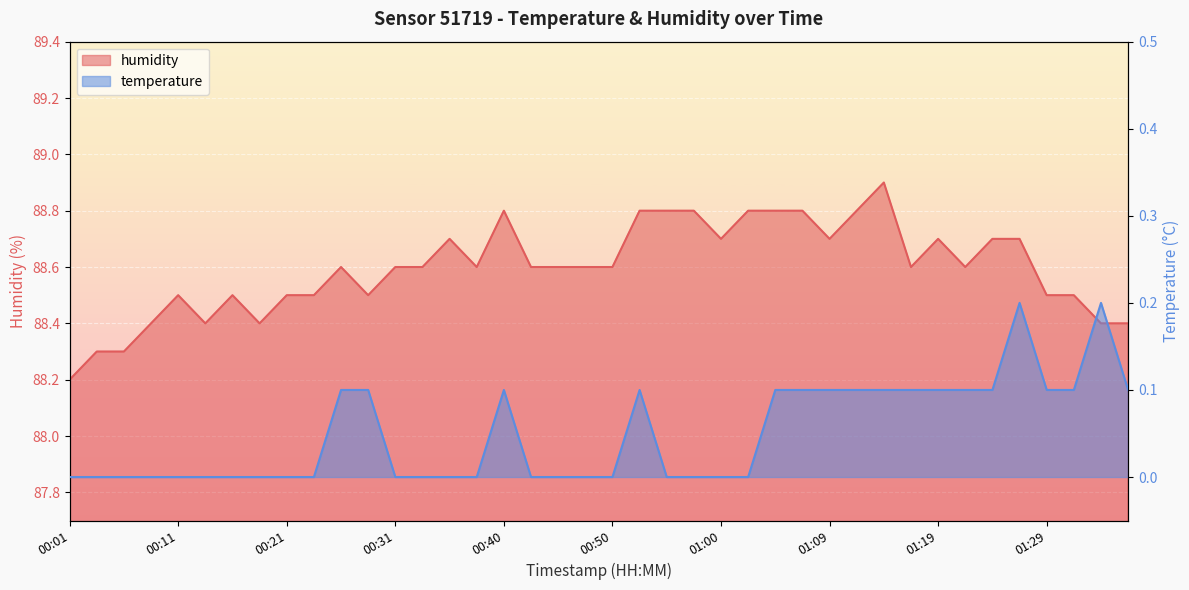

Count the humidity values in the range 88 to 89.

40